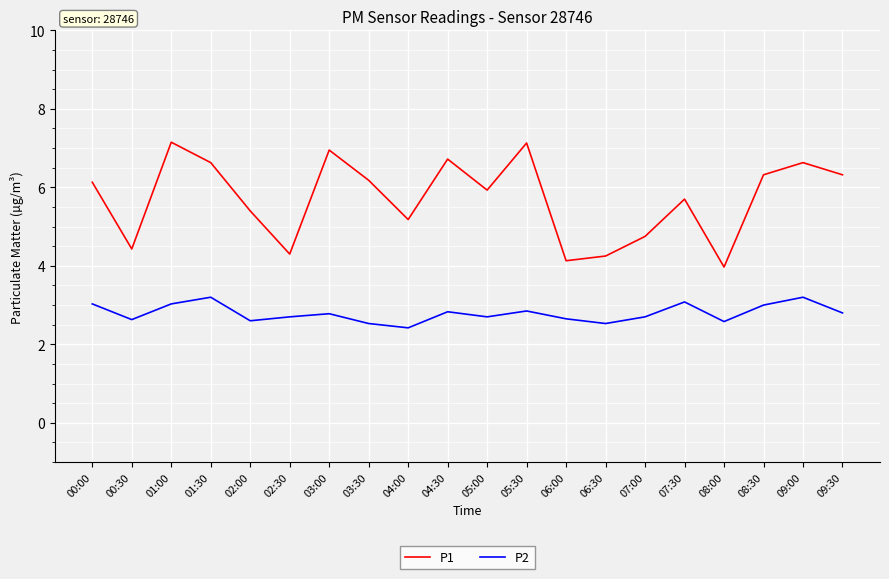

What position from the right is 03:30?

13